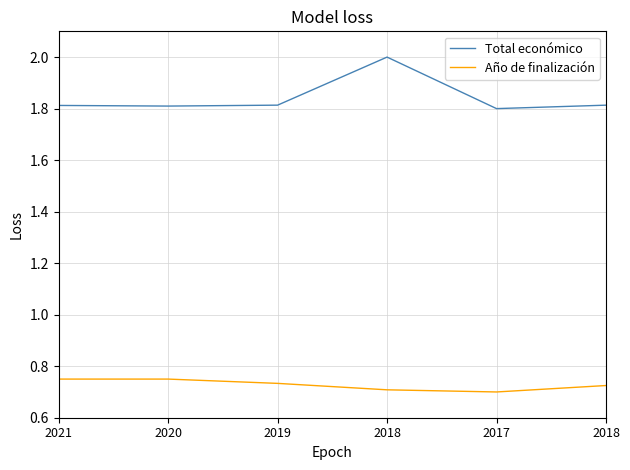

True or false: Total económico has more than 0 interior local peaks.

True